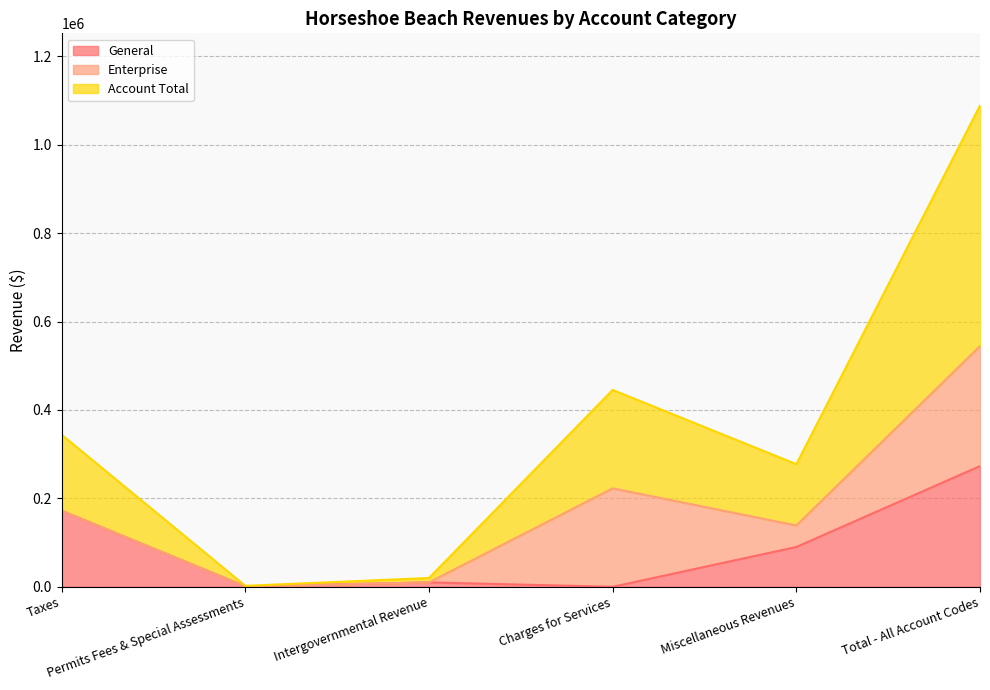

What is the total value across all series at Permits Fees & Special Assessments?

2128